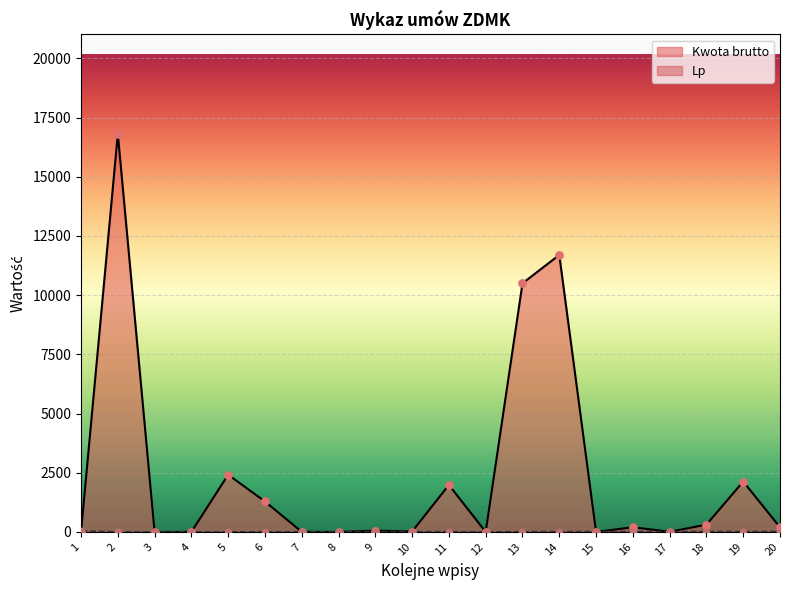

Which series contains the highest Y value?

Kwota brutto